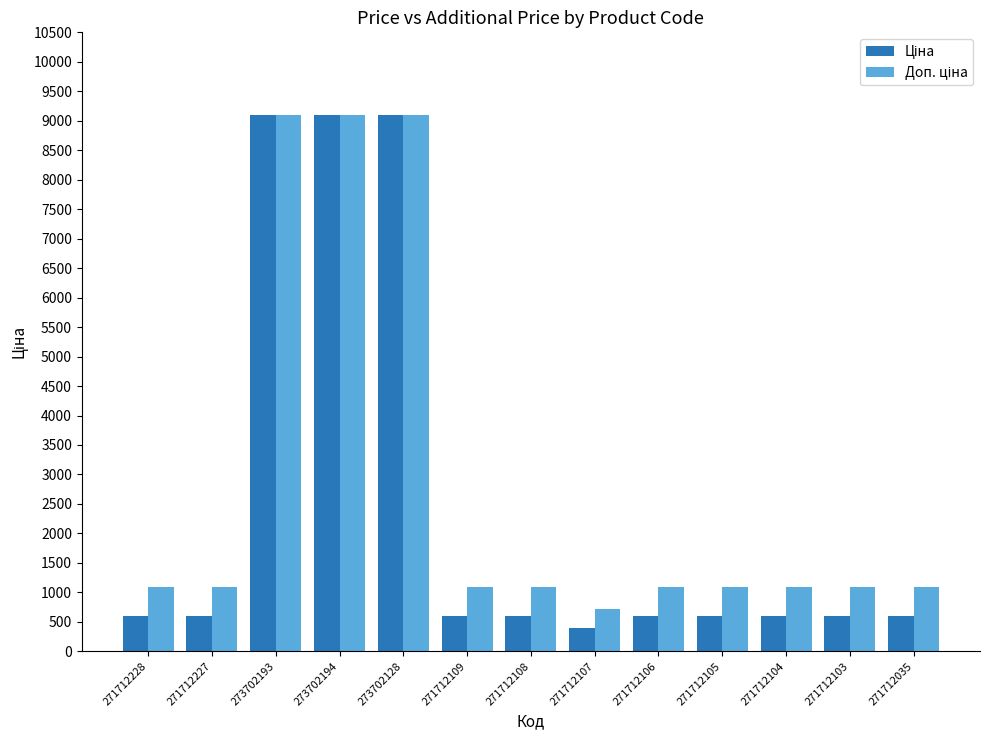

What is the total value across all series at 273702193?

18184.0